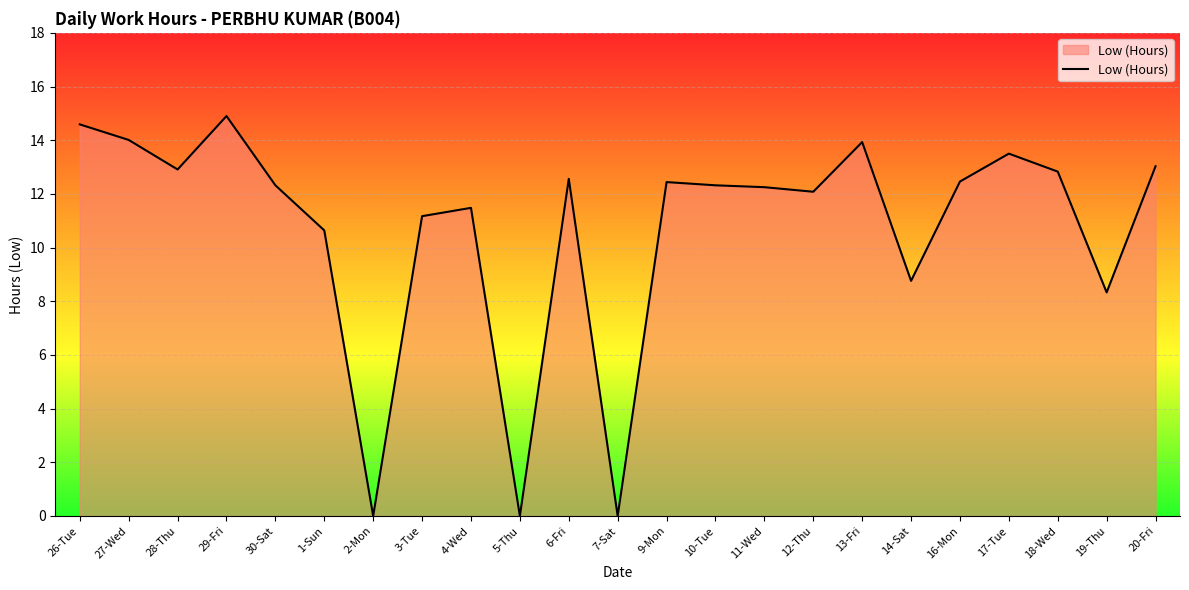

Between 29-Fri and 5-Thu, which is larger?

29-Fri